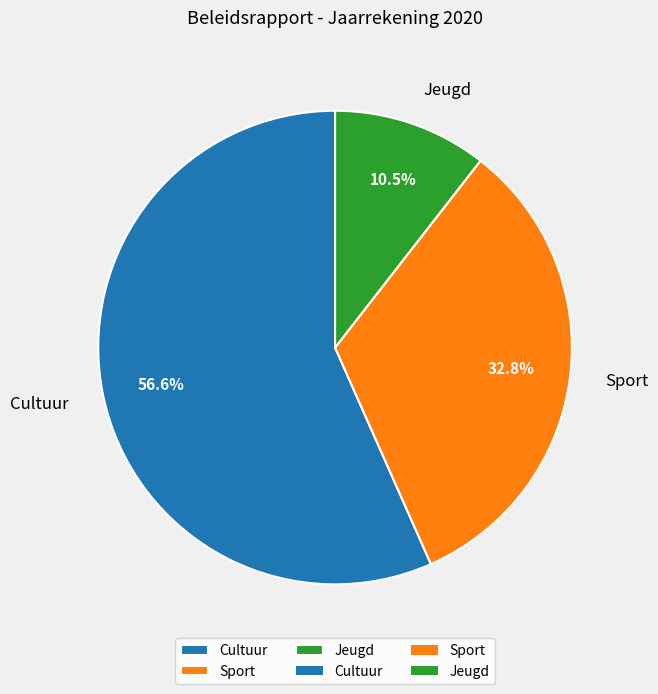

What percentage do Jeugd and Cultuur together represent?

67.2%